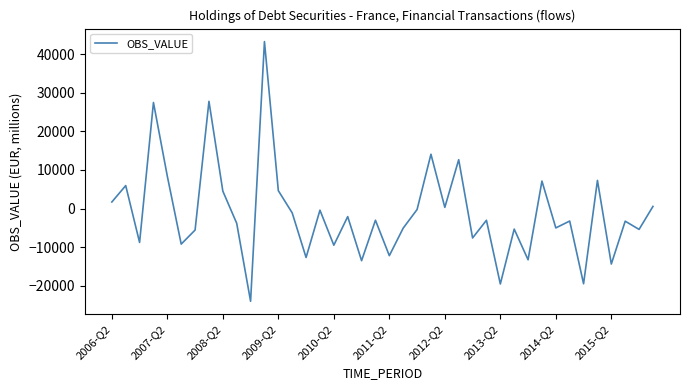

What is the difference between the maximum and minimum values?

67282.4